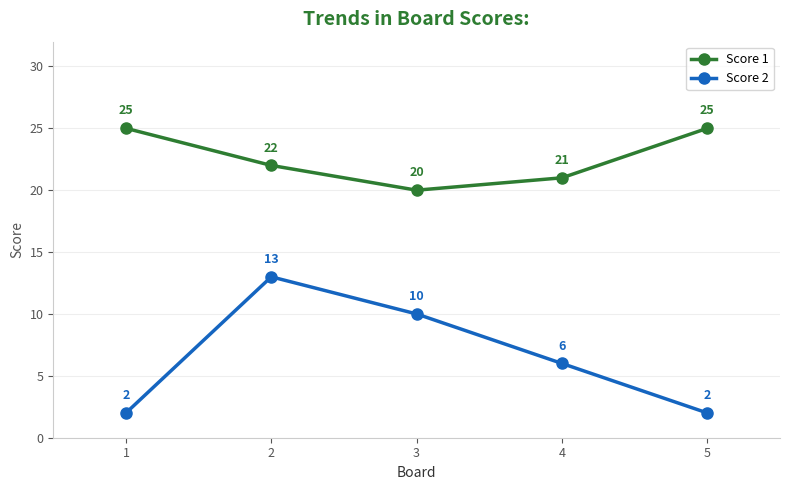

Count the Score 1 values in the range 21 to 25.

4